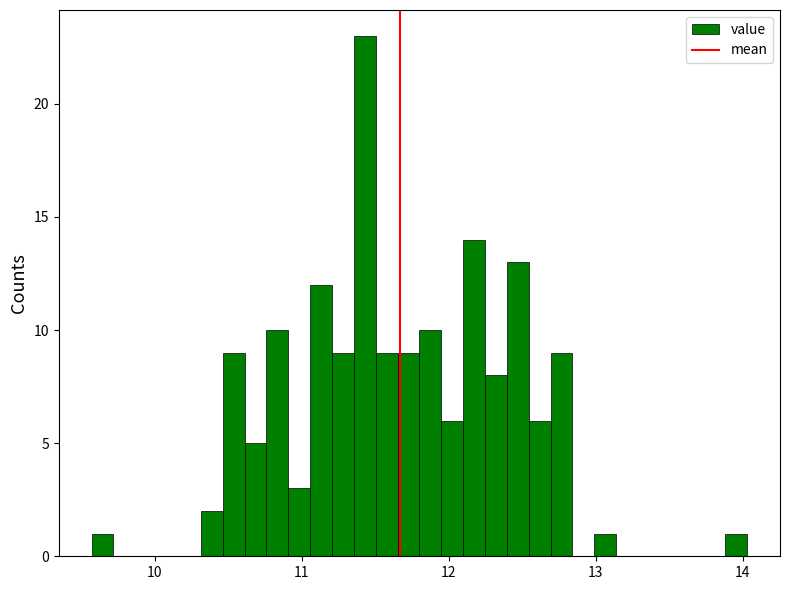

Read against the x-axis, roughly where is the centre of the tallest bar?

11.4